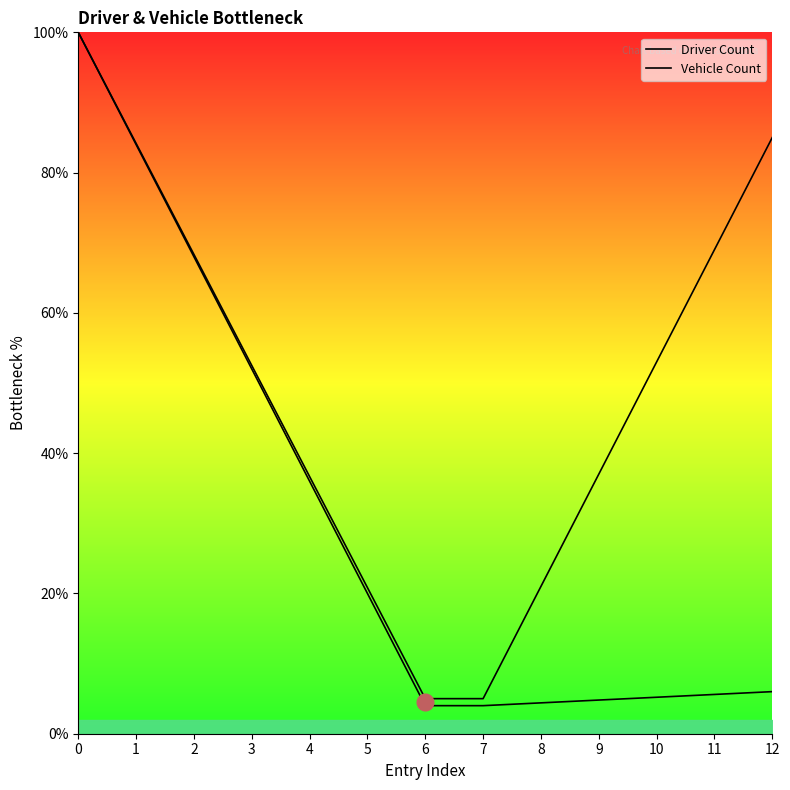

The value of Vehicle Count at 2 is 121.4. True or false?

False